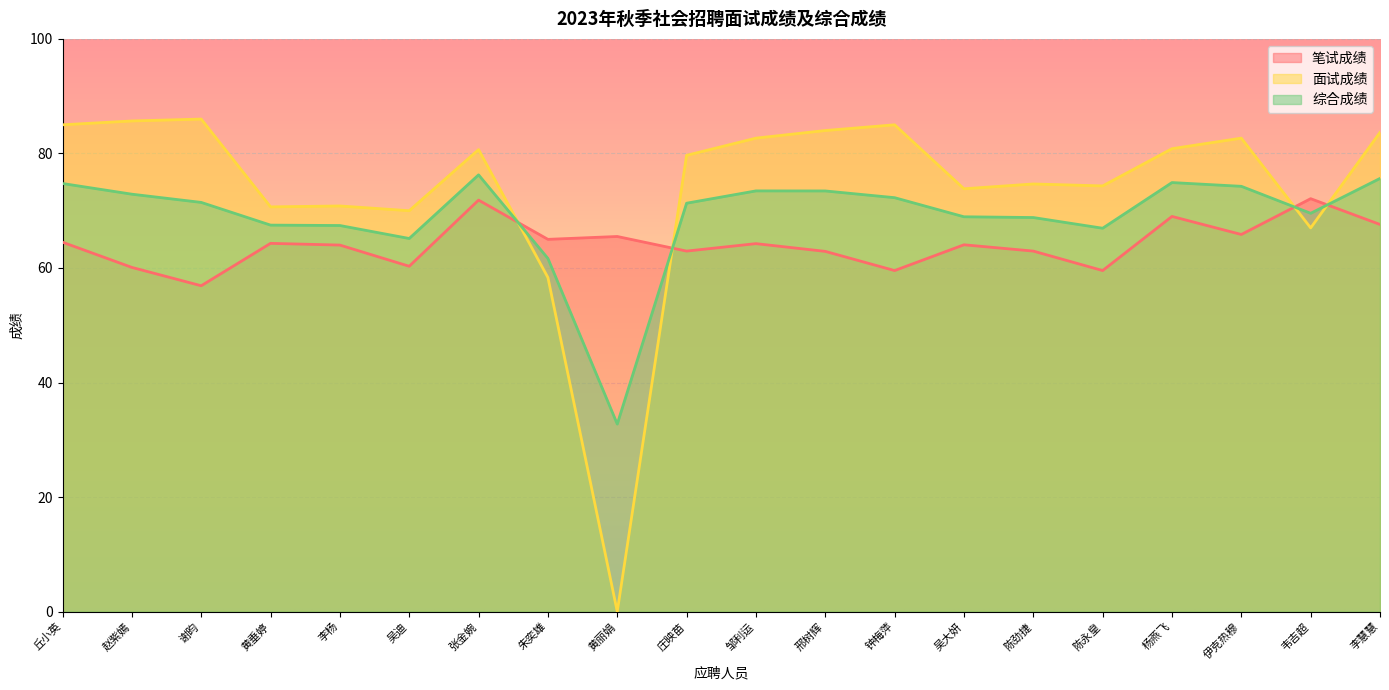

What is the maximum value shown in the chart?

86.0